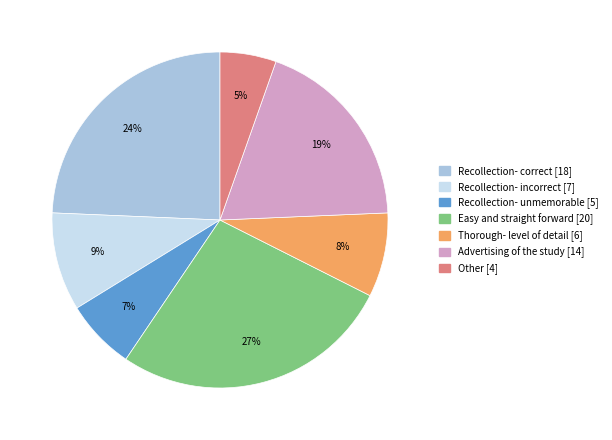

Which category has the smallest portion of the pie?

Other